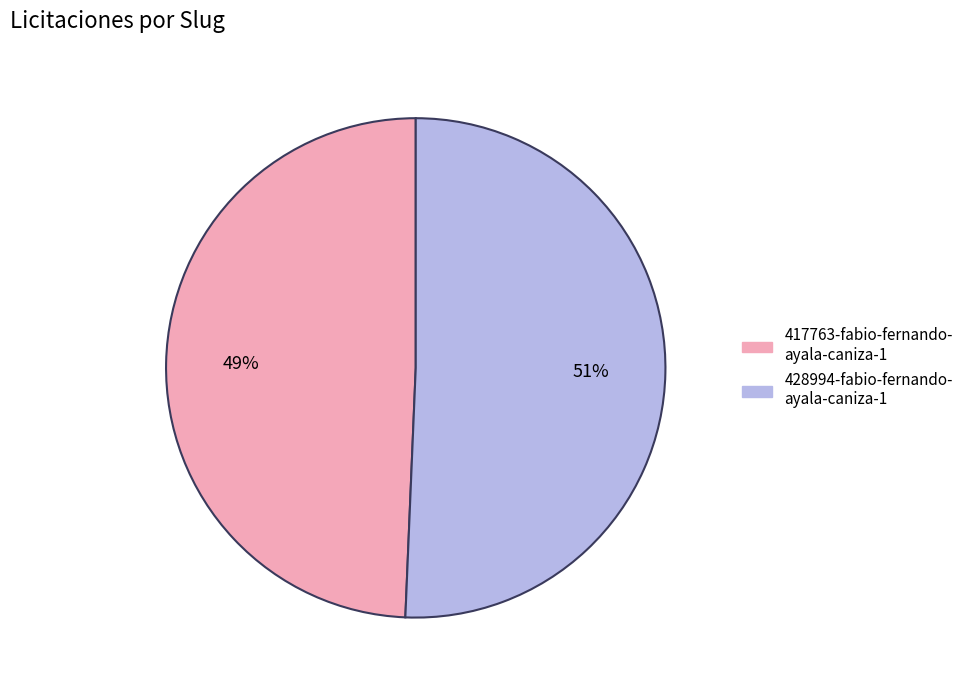

Does any single category account for the majority?

Yes